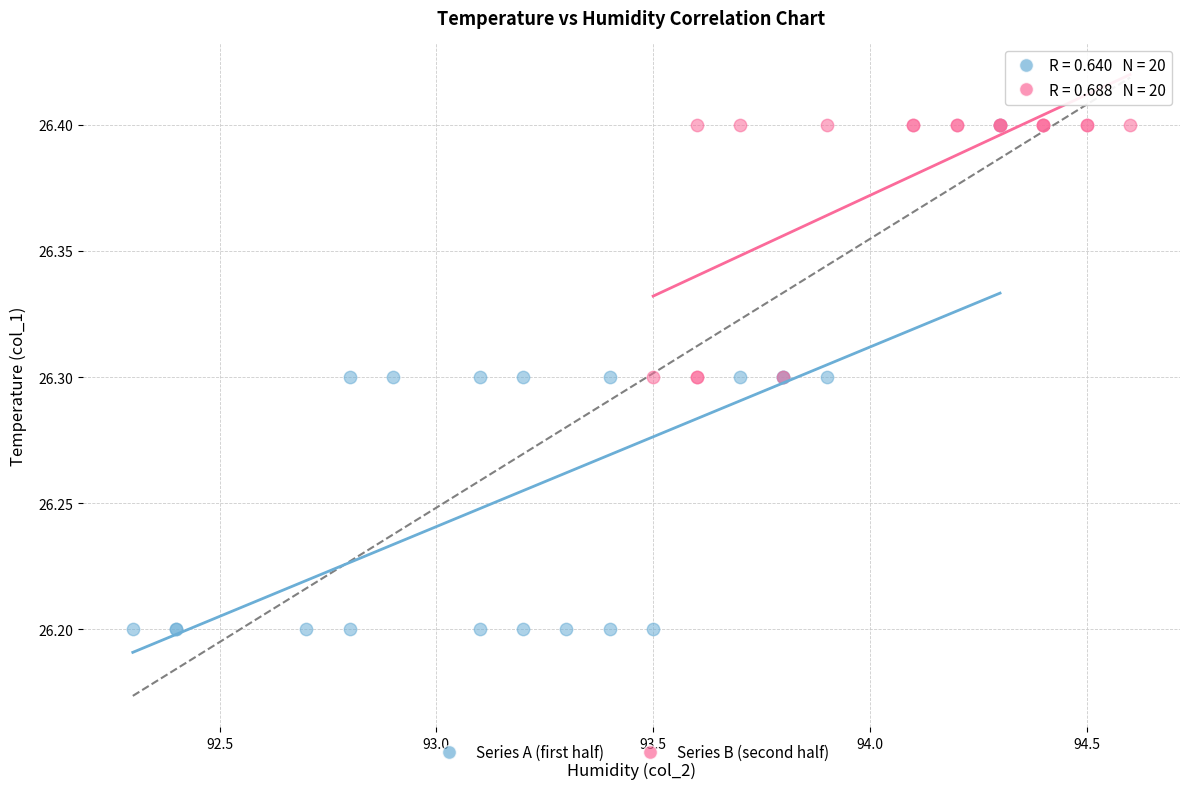

What are all the series names shown in the legend?

Series A (first half), Series B (second half)